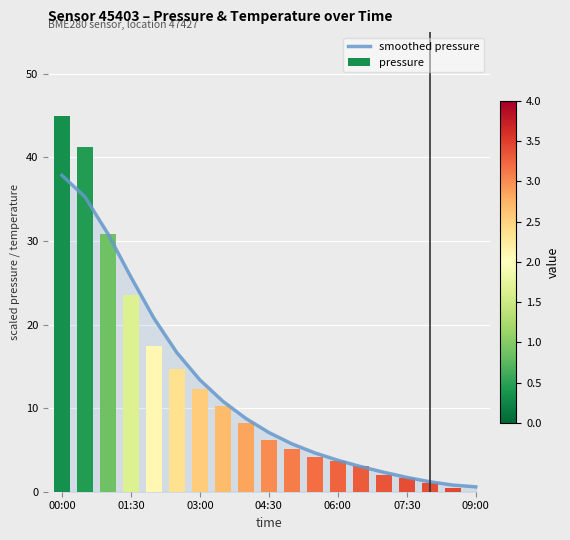

The value at 01:30 is 43.3. True or false?

False